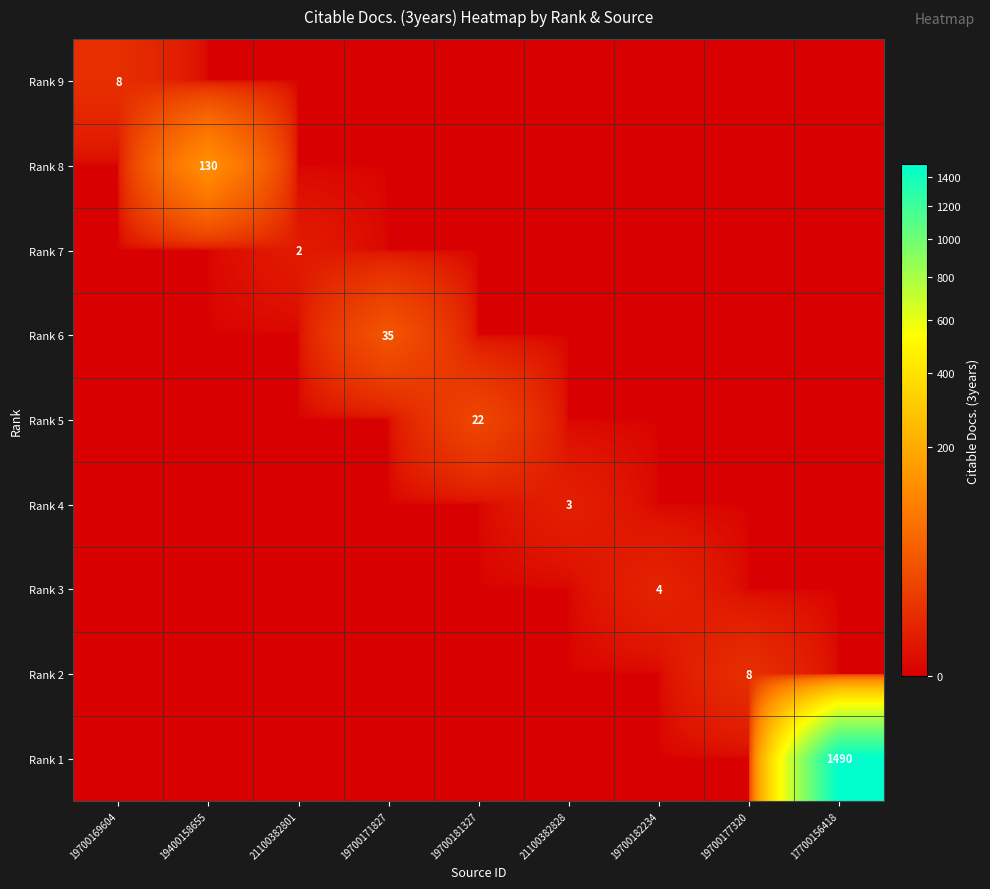

What is the maximum value shown in the chart?

1490